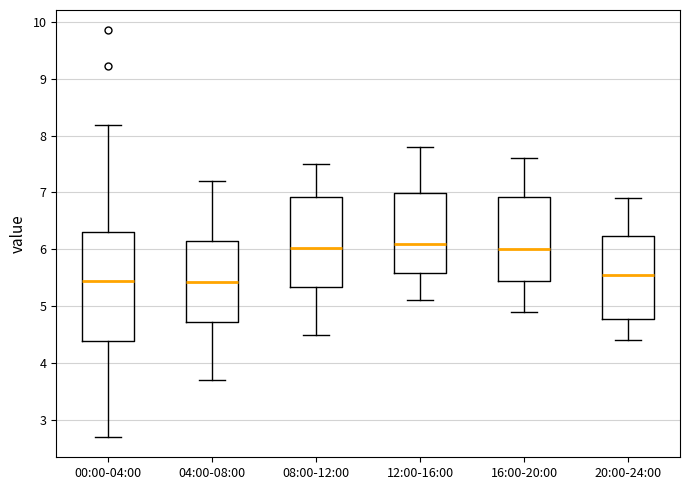

Where does the median line of the box for 00:00-04:00 sit on the y-axis? The values are not printed on the chart, so give them approximately, as read against the axis.

5.5